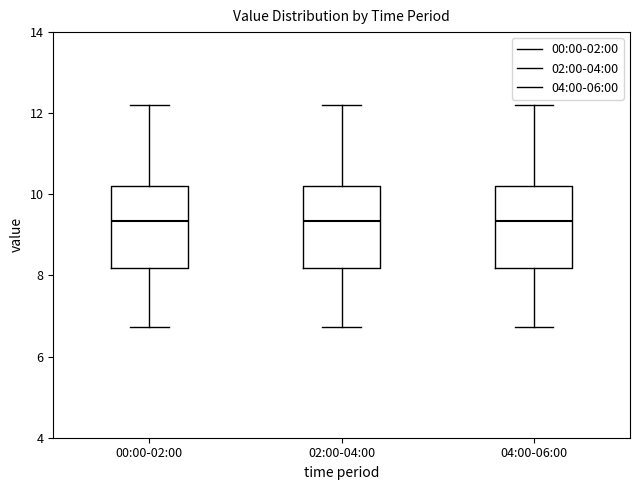

Reading left to right, read every box against the y-axis: the position of its median line, the range the box covers, and the ends of its whiskers. The values are not printed on the chart, so give them approximately, as read against the axis.

00:00-02:00: median 9.4, box 8.2 to 10.2, whiskers 6.8 to 12.2
02:00-04:00: median 9.4, box 8.2 to 10.2, whiskers 6.8 to 12.2
04:00-06:00: median 9.4, box 8.2 to 10.2, whiskers 6.8 to 12.2